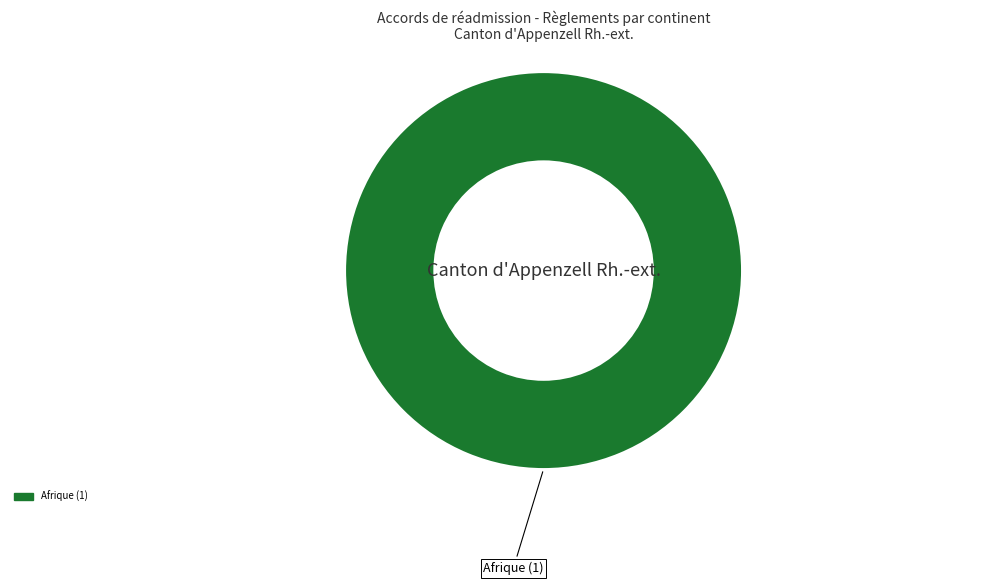

Does any single category account for the majority?

Yes